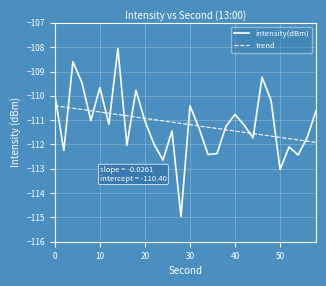

How many intersections are there between trend and intensity(dBm)?

16